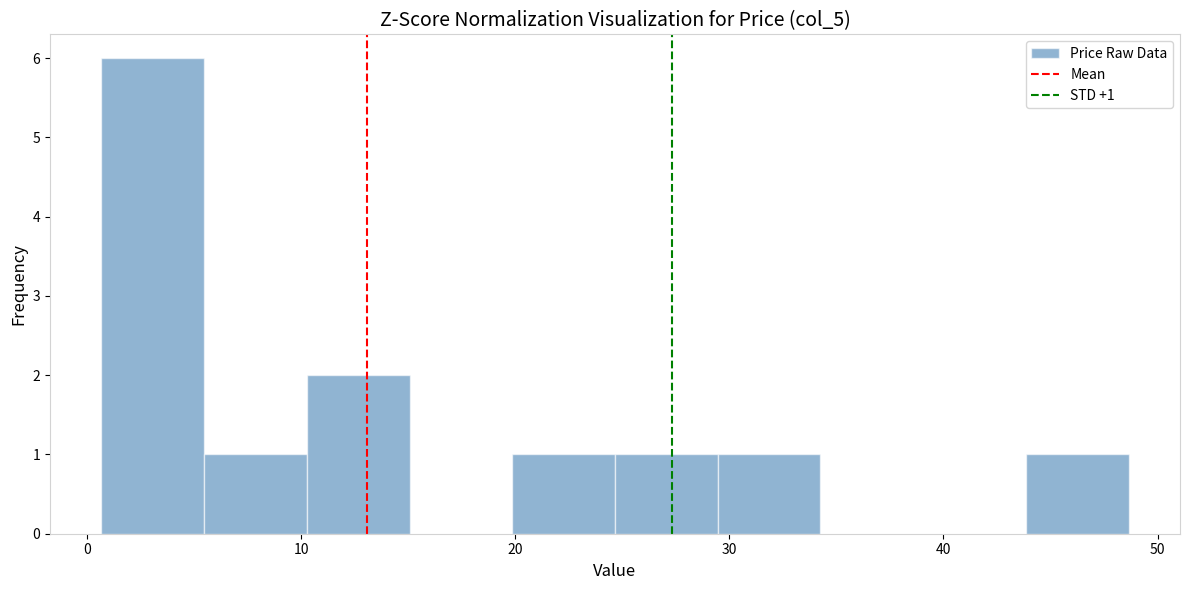

Over which range of the x-axis is the bar tallest?

1 to 5